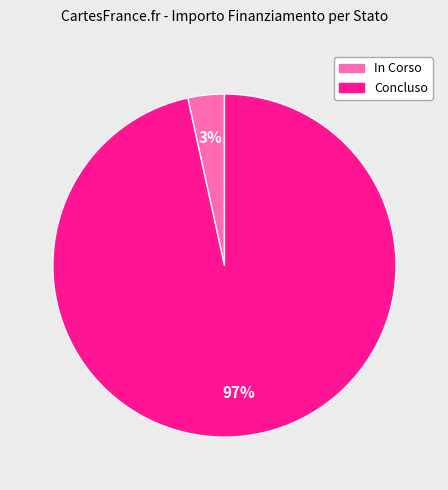

How many segments does this pie chart have?

2